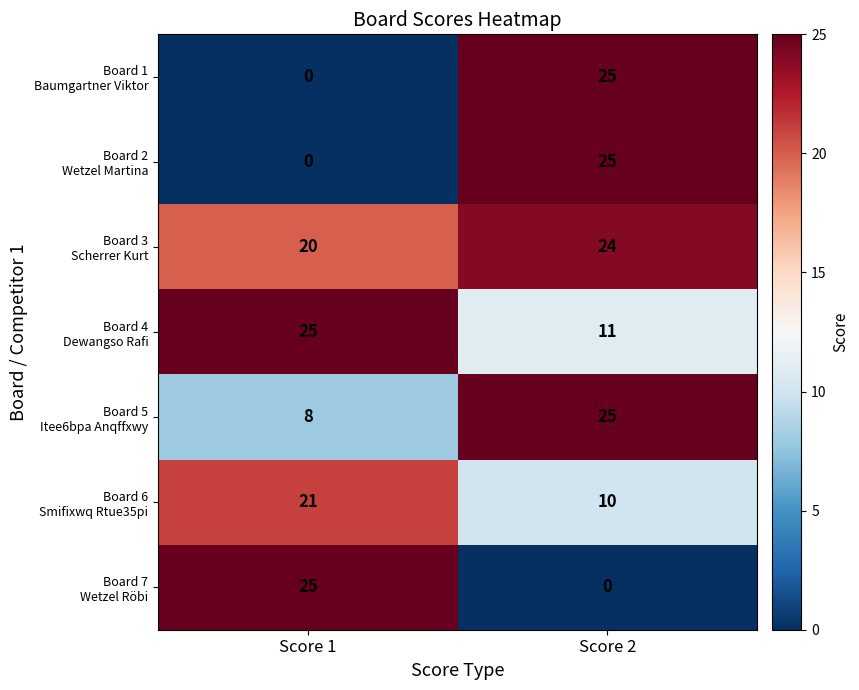

What is the greatest value displayed?

25